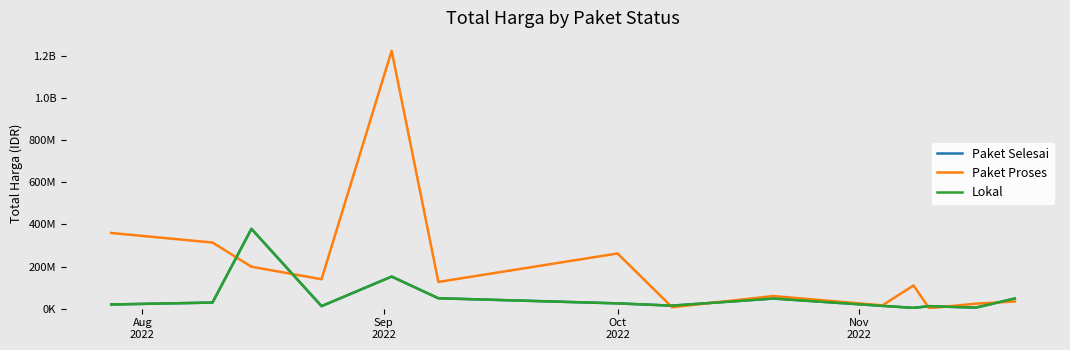

How many interior local valleys does the Paket Proses series have?

5